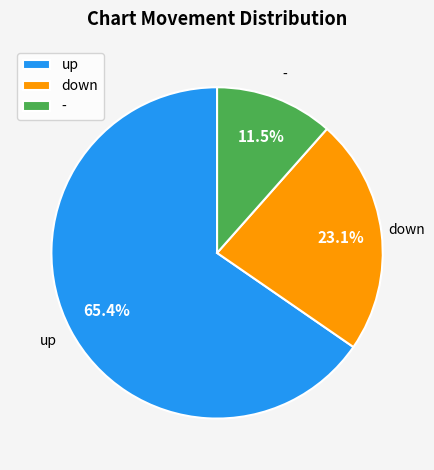

How much of the chart is everything except -?

88.5%